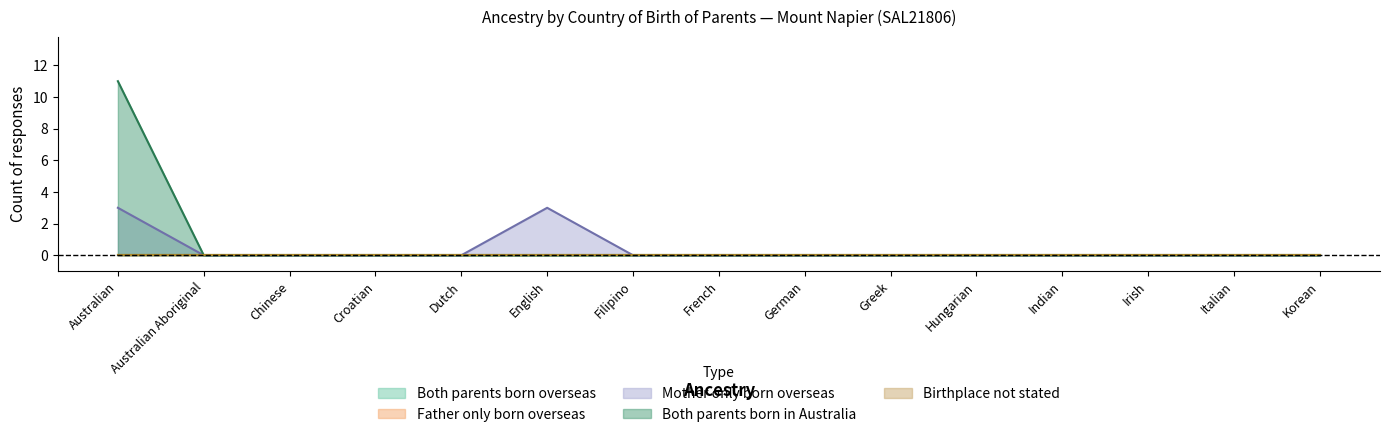

Reading left to right, what are all the values shown in this chart?

Both parents born overseas: Australian=0	Australian Aboriginal=0	Chinese=0	Croatian=0	Dutch=0	English=0	Filipino=0	French=0	German=0	Greek=0	Hungarian=0	Indian=0	Irish=0	Italian=0	Korean=0
Father only born overseas: Australian=0	Australian Aboriginal=0	Chinese=0	Croatian=0	Dutch=0	English=0	Filipino=0	French=0	German=0	Greek=0	Hungarian=0	Indian=0	Irish=0	Italian=0	Korean=0
Mother only born overseas: Australian=3	Australian Aboriginal=0	Chinese=0	Croatian=0	Dutch=0	English=3	Filipino=0	French=0	German=0	Greek=0	Hungarian=0	Indian=0	Irish=0	Italian=0	Korean=0
Both parents born in Australia: Australian=11	Australian Aboriginal=0	Chinese=0	Croatian=0	Dutch=0	English=0	Filipino=0	French=0	German=0	Greek=0	Hungarian=0	Indian=0	Irish=0	Italian=0	Korean=0
Birthplace not stated: Australian=0	Australian Aboriginal=0	Chinese=0	Croatian=0	Dutch=0	English=0	Filipino=0	French=0	German=0	Greek=0	Hungarian=0	Indian=0	Irish=0	Italian=0	Korean=0